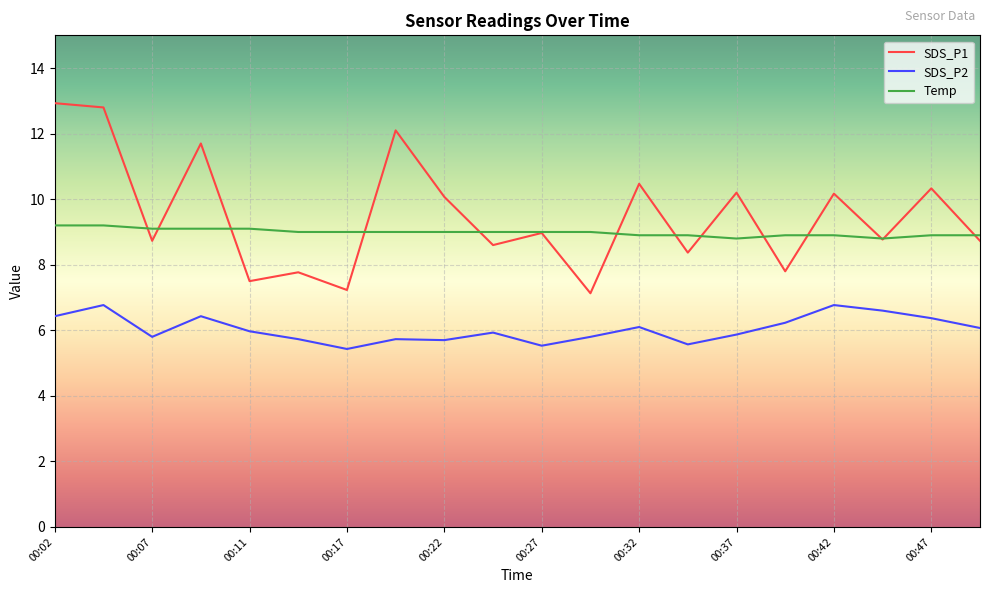

How many interior local peaks does the SDS_P1 series have?

8